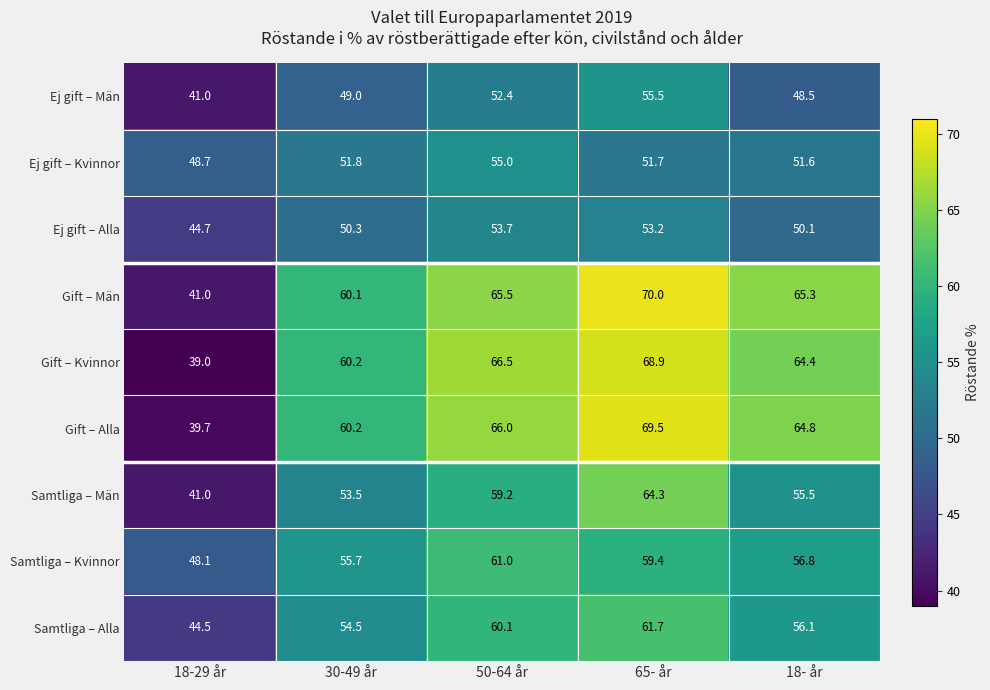

Where does the Gift – Kvinnor series first go above 64?

50-64 år